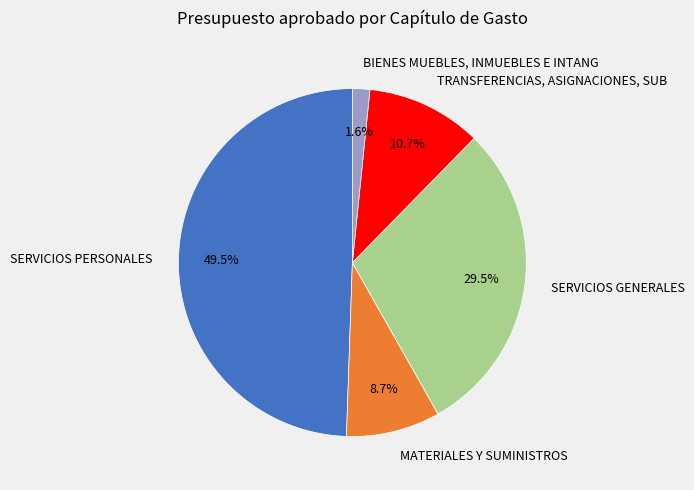

To the nearest percent, what is the difference between the largest and smallest slice percentages?

48%